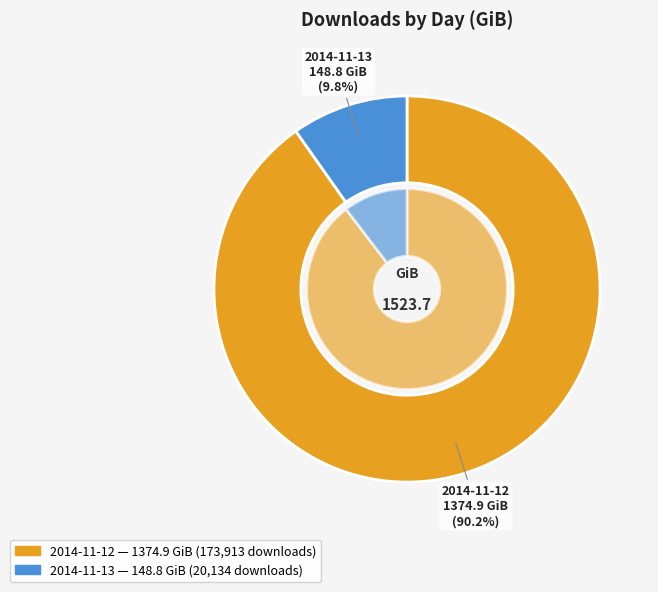

To the nearest percent, what is the difference between the largest and smallest slice percentages?

80%